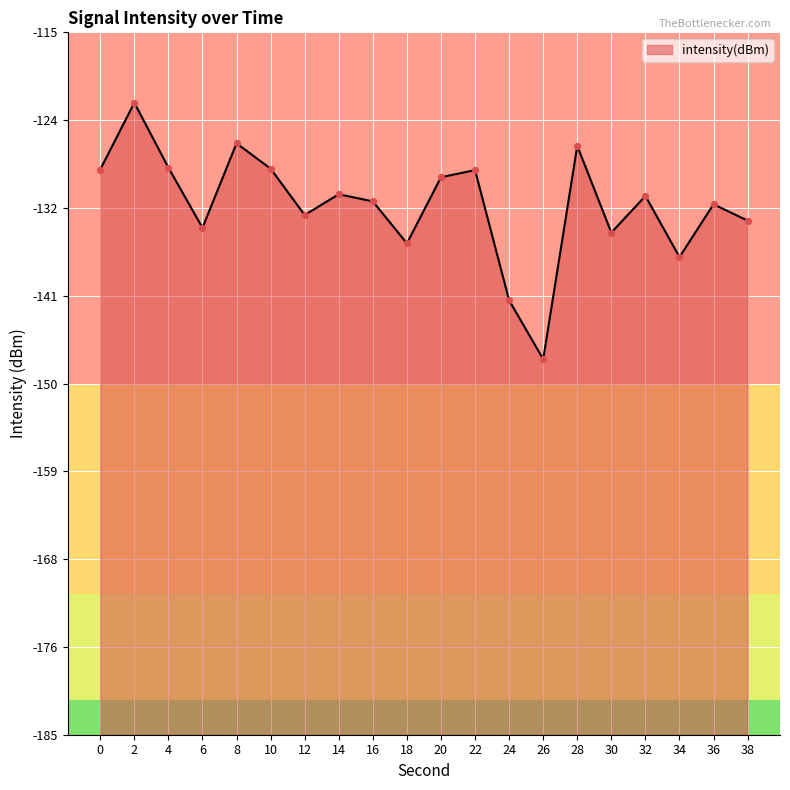

What is the change in value from 10 to 28?

+2.3